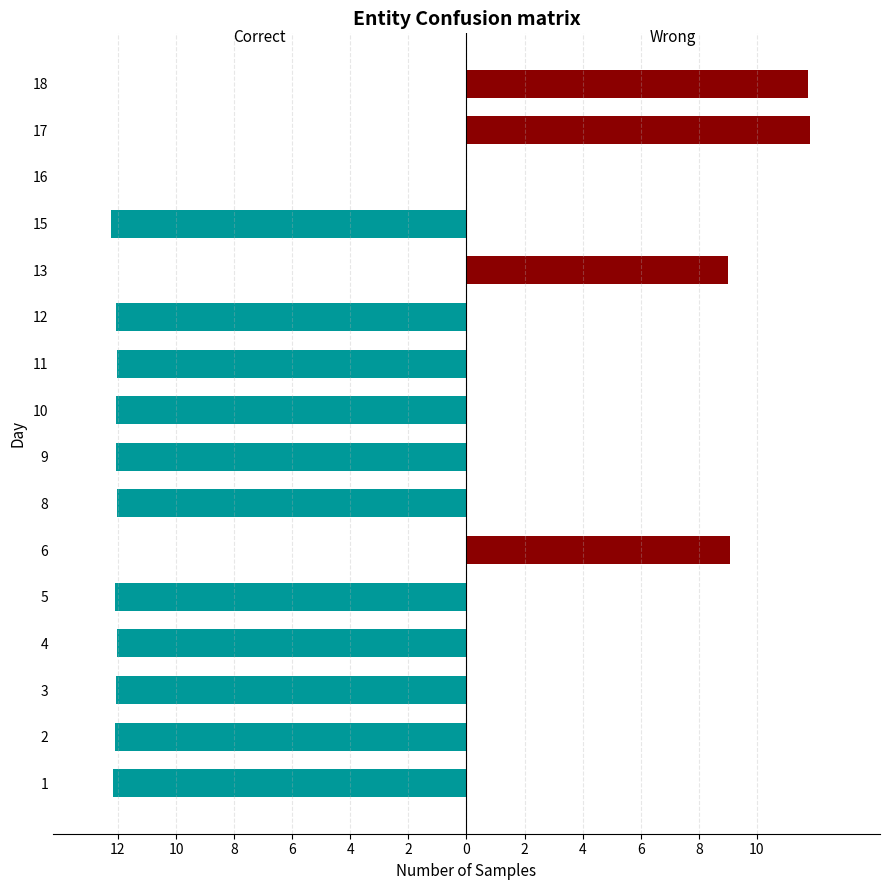

How many data points in Correct are less than -12?

11